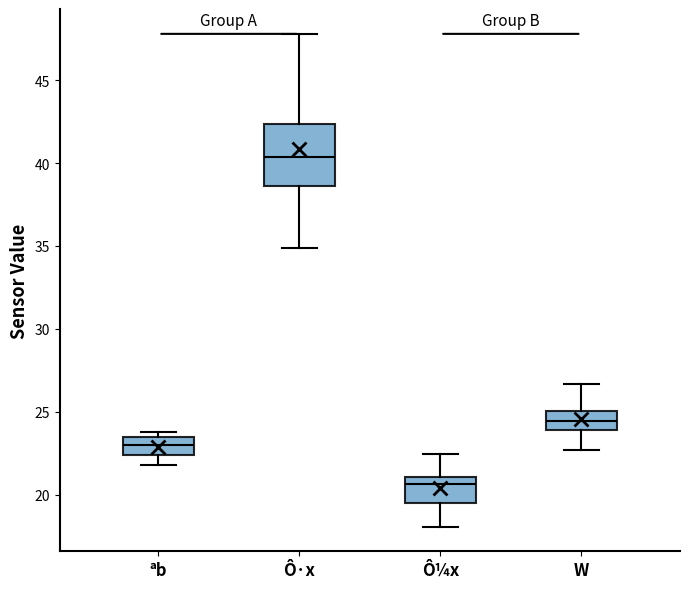

Where does the median line of the box for W sit on the y-axis? The values are not printed on the chart, so give them approximately, as read against the axis.

24.5